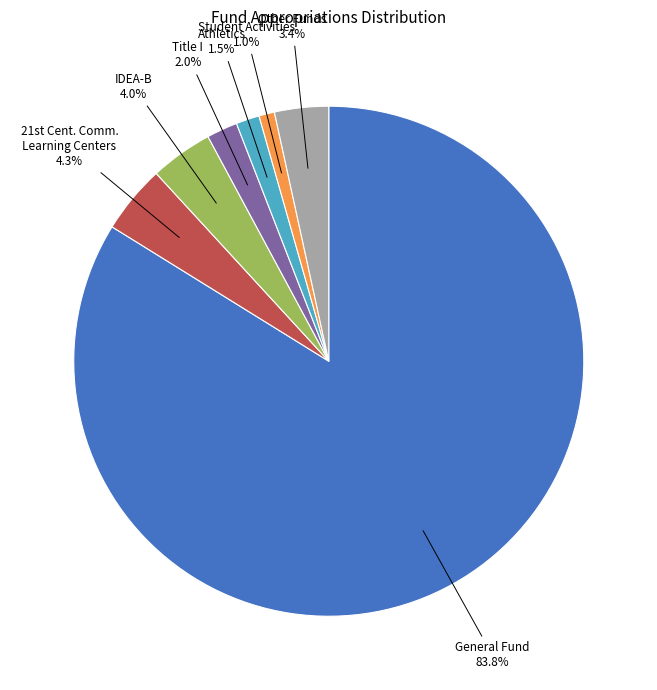

Count the number of slices in the pie.

7